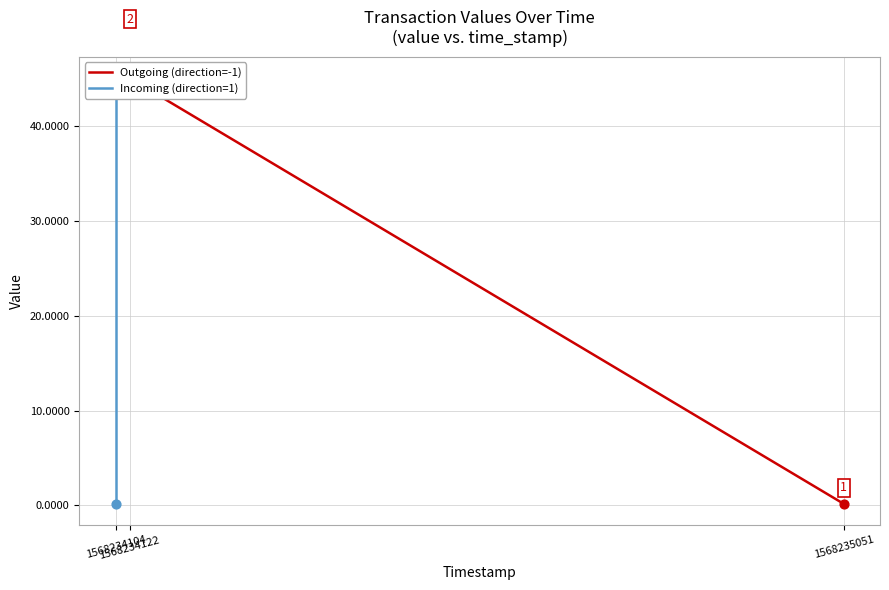

At how many categories does at least one series exceed 34?

2